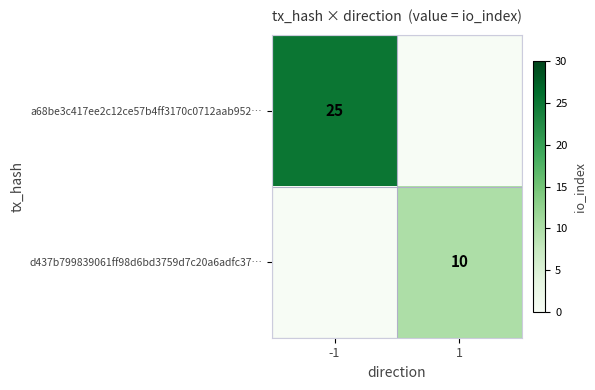

True or false: a68be3c417ee2c12ce57b4ff3170c0712aab952… has a value of 25 at -1.

True